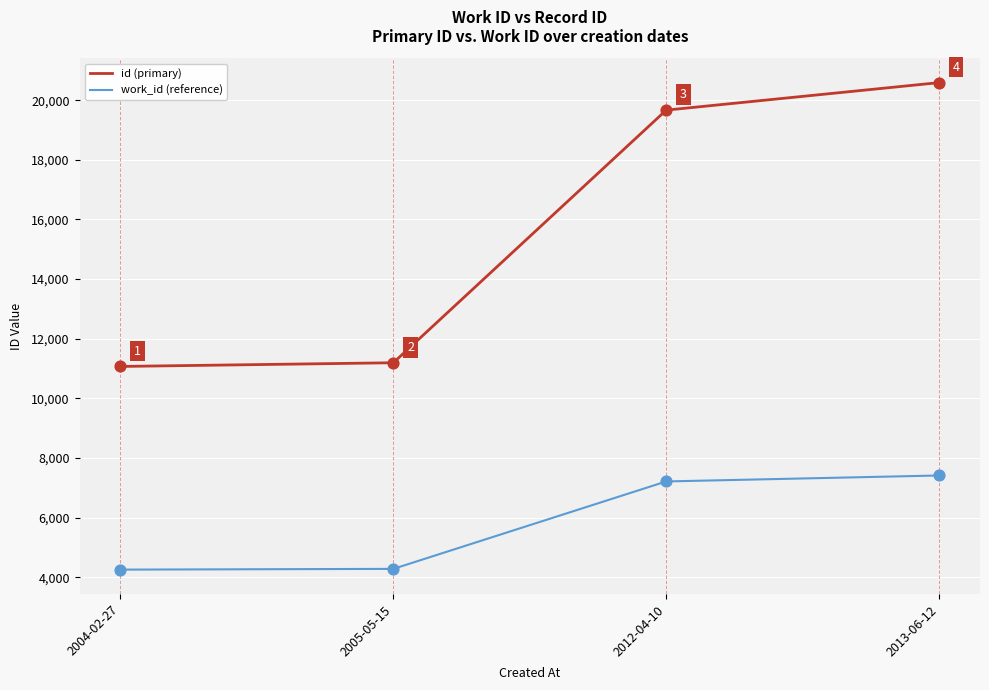

Is the value of work_id (reference) at 2013-06-12 greater than the value of id (primary) at 2005-05-15?

No